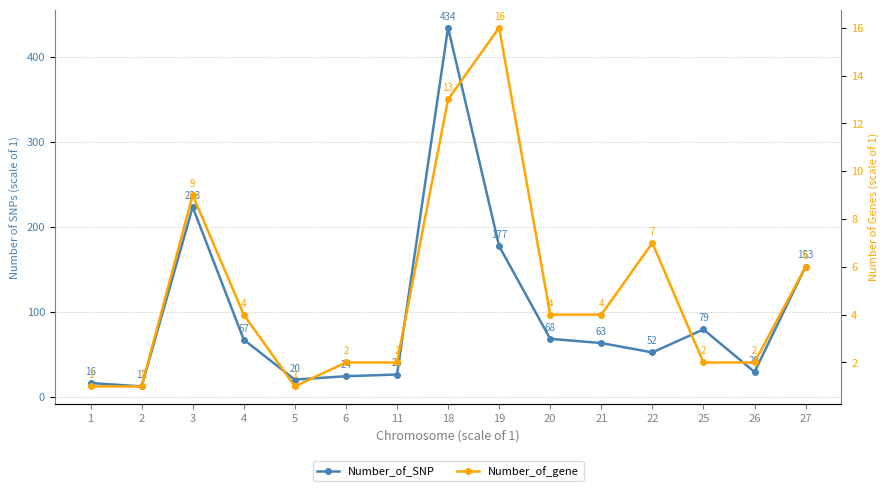

What is the sum of all Number_of_SNP values?

1443